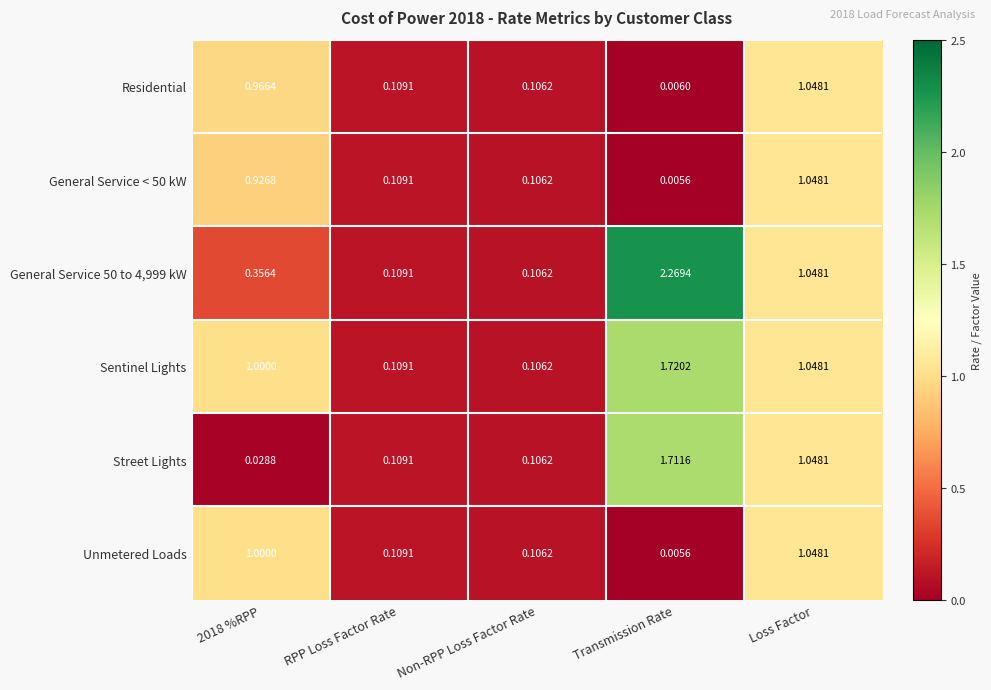

What is the total value across all series at Transmission Rate?

5.7